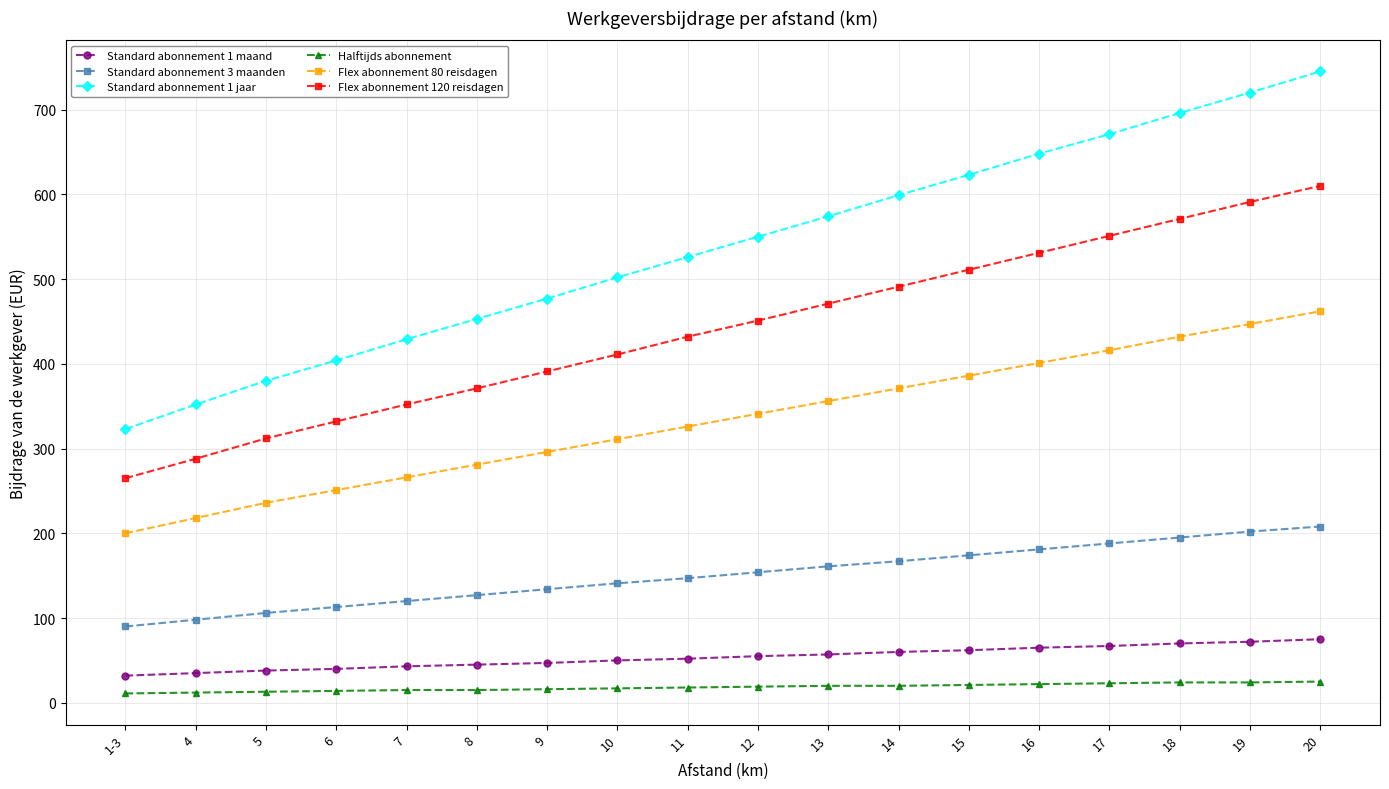

What is the sum of the Standard abonnement 3 maanden values at 7 and 14?

287